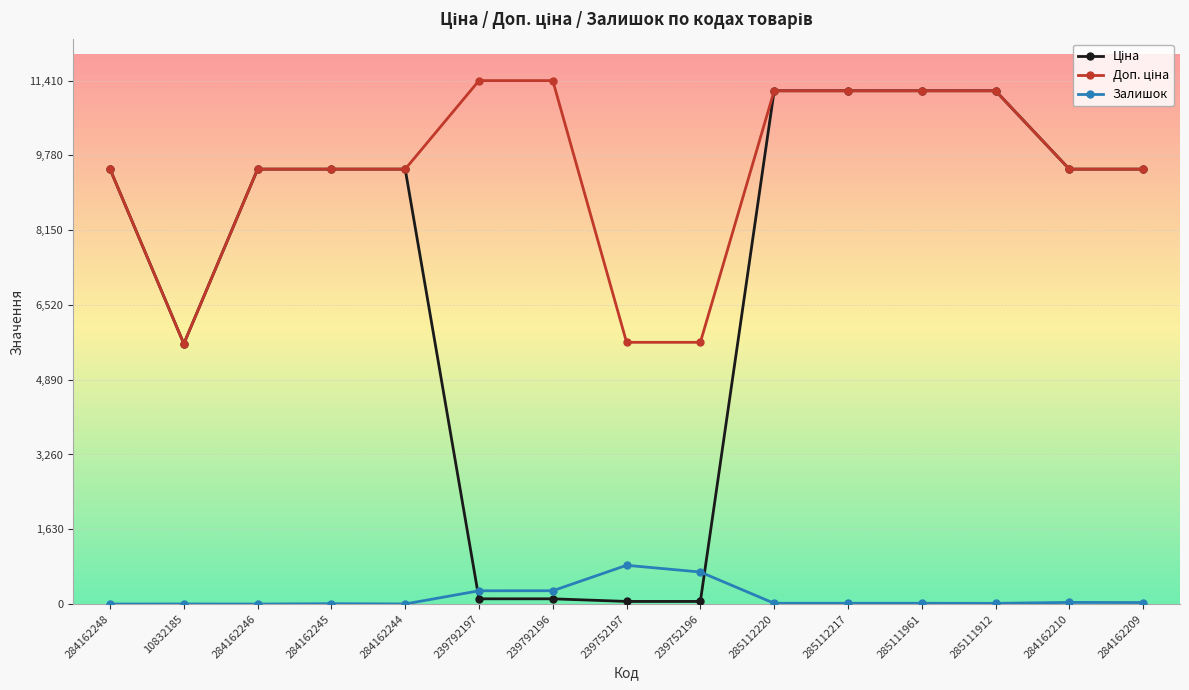

What is the sum of the Залишок values at 285112217 and 284162244?

19.0